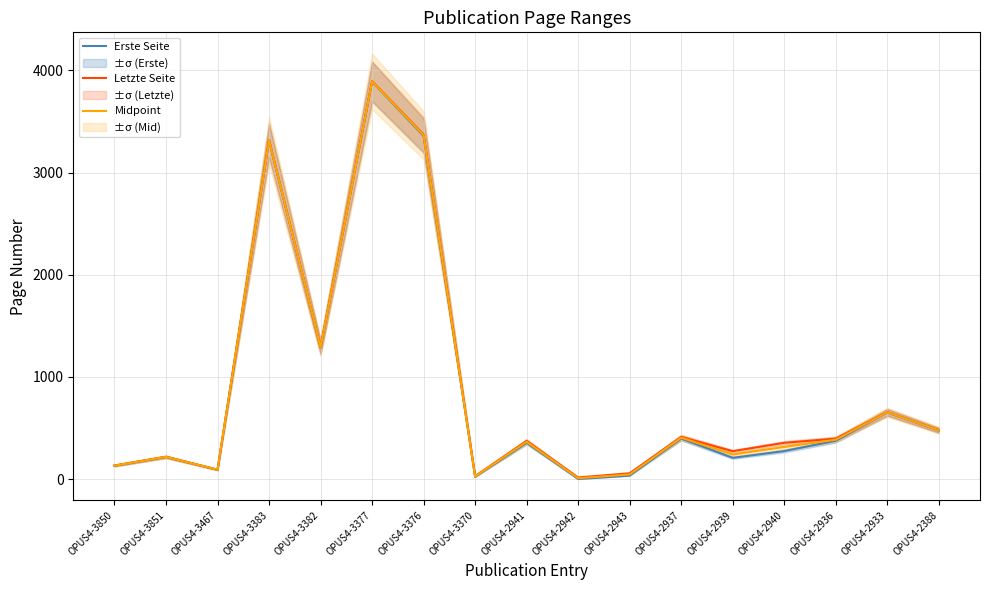

Reading left to right, transcribe all the data shown in this chart.

Erste Seite: OPUS4-3850=130.0	OPUS4-3851=217.0	OPUS4-3467=91.0	OPUS4-3383=3313.0	OPUS4-3382=1289.0	OPUS4-3377=3889.0	OPUS4-3376=3357.0	OPUS4-3370=22.0	OPUS4-2941=356.0	OPUS4-2942=1.0	OPUS4-2943=34.0	OPUS4-2937=397.0	OPUS4-2939=208.0	OPUS4-2940=274.0	OPUS4-2936=375.0	OPUS4-2933=652.0	OPUS4-2388=476.0
Letzte Seite: OPUS4-3850=133.0	OPUS4-3851=218.0	OPUS4-3467=92.0	OPUS4-3383=3317.0	OPUS4-3382=1291.0	OPUS4-3377=3894.0	OPUS4-3376=3372.0	OPUS4-3370=29.0	OPUS4-2941=374.0	OPUS4-2942=16.0	OPUS4-2943=57.0	OPUS4-2937=413.0	OPUS4-2939=273.0	OPUS4-2940=355.0	OPUS4-2936=396.0	OPUS4-2933=655.0	OPUS4-2388=480.0
Midpoint: OPUS4-3850=131.5	OPUS4-3851=217.5	OPUS4-3467=91.5	OPUS4-3383=3315.0	OPUS4-3382=1290.0	OPUS4-3377=3891.5	OPUS4-3376=3364.5	OPUS4-3370=25.5	OPUS4-2941=365.0	OPUS4-2942=8.5	OPUS4-2943=45.5	OPUS4-2937=405.0	OPUS4-2939=240.5	OPUS4-2940=314.5	OPUS4-2936=385.5	OPUS4-2933=653.5	OPUS4-2388=478.0